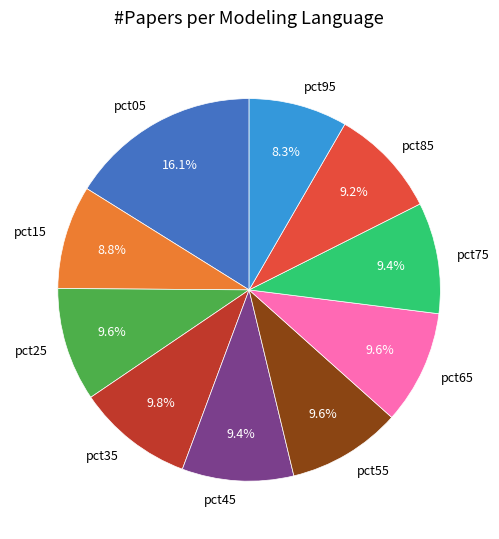

What percentage is the pct35 slice, to the nearest percent?

10%